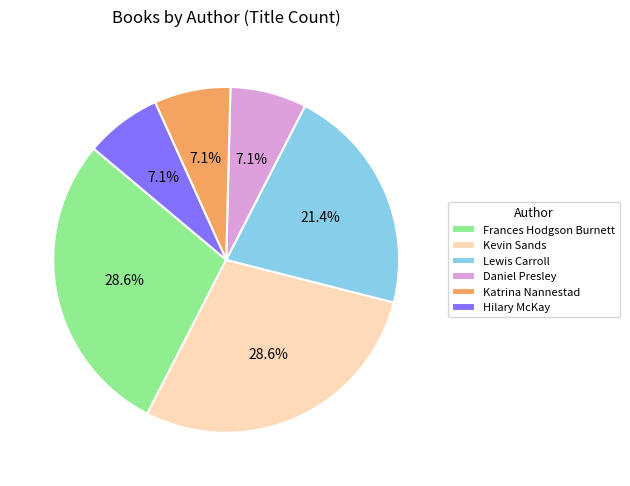

What portion of the pie excludes Kevin Sands?

71.4%